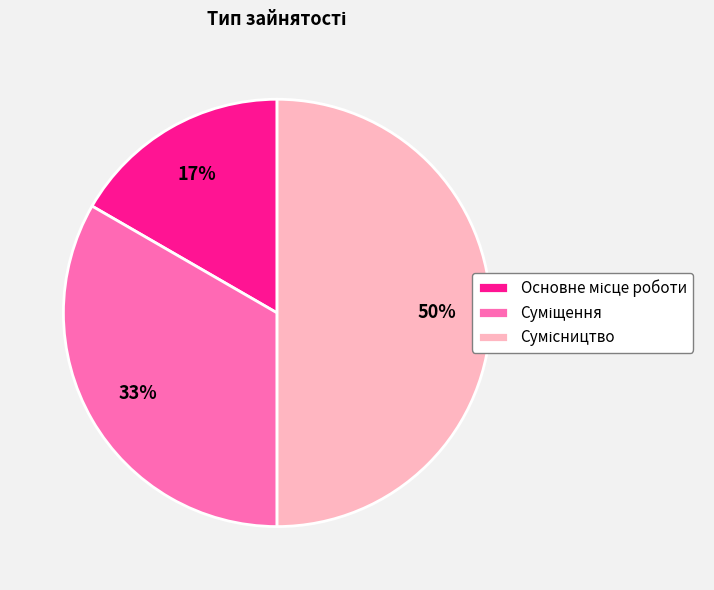

To the nearest percent, what is the difference between the largest and smallest slice percentages?

33%